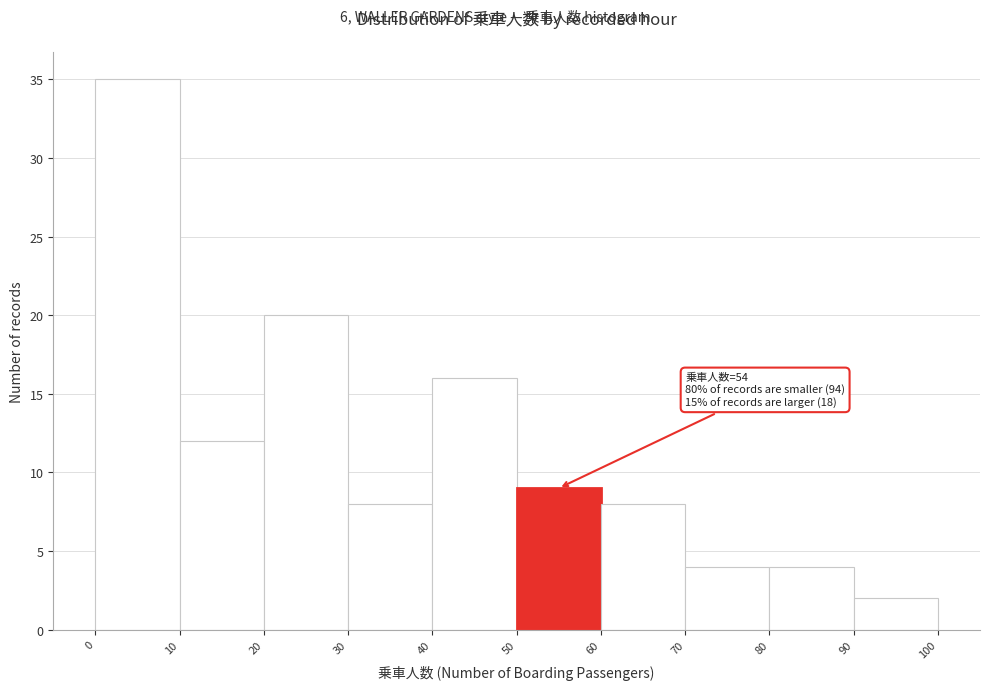

Over which range of the x-axis is the bar tallest?

0 to 10